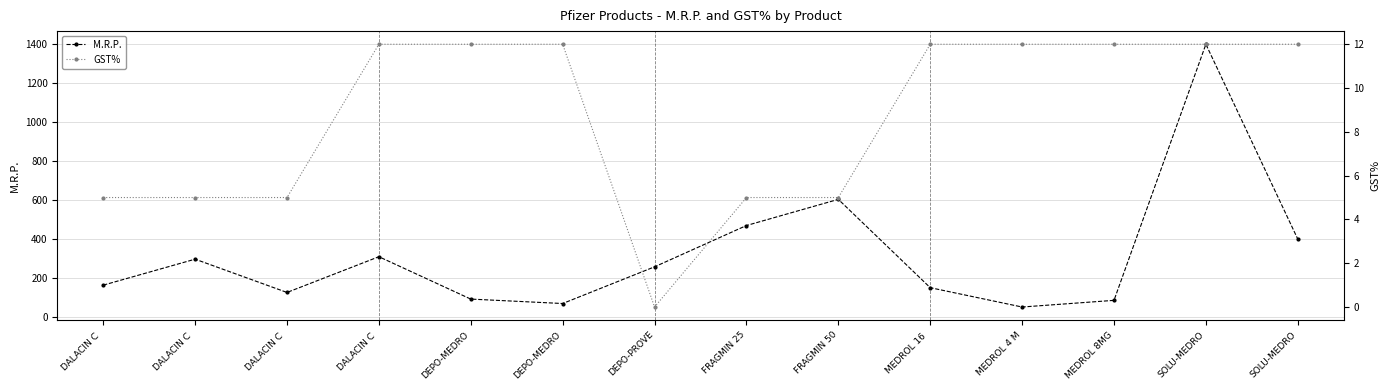

Which series has the largest range (max minus min)?

M.R.P.